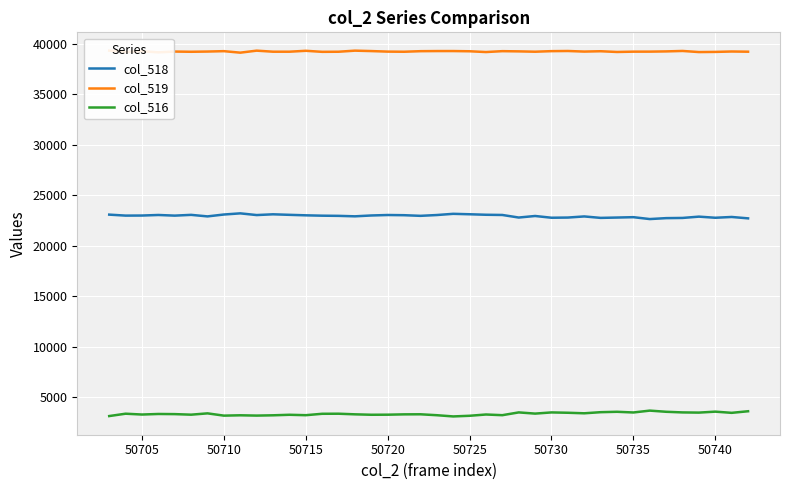

True or false: col_519 and col_516 cross at least once.

False